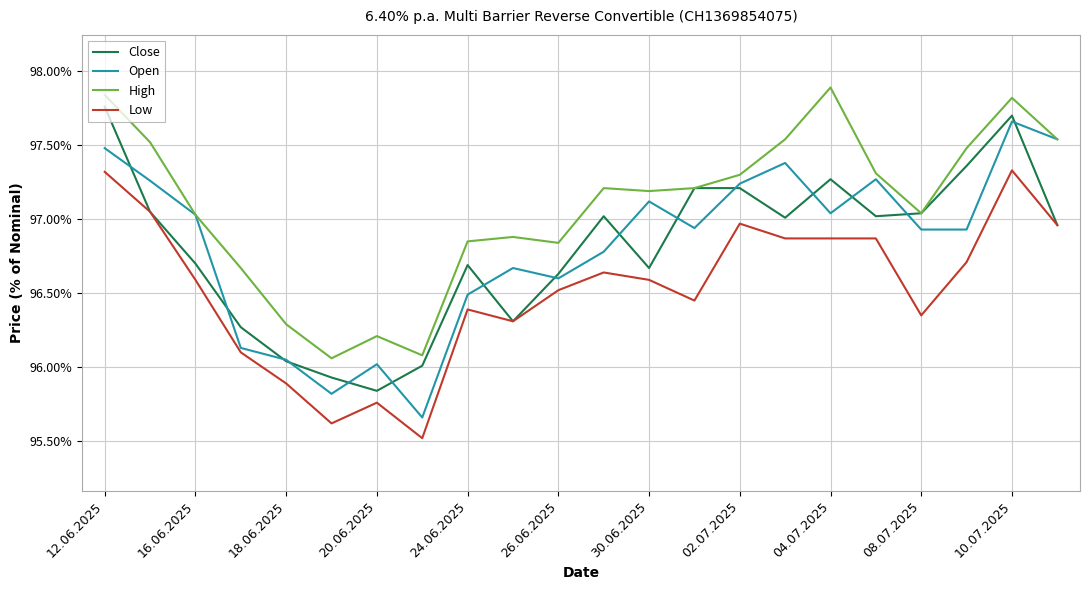

Does the chart display data point markers on the line(s)?

No